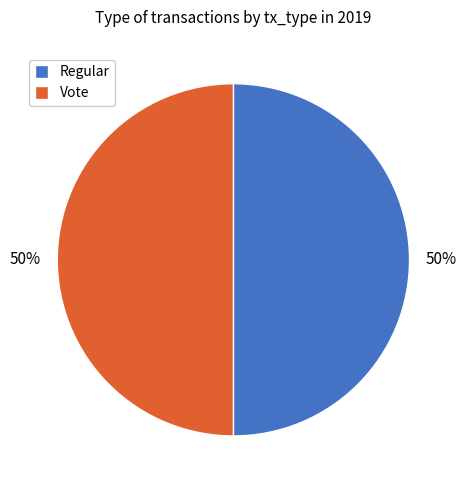

Is the sum of Vote and Regular greater than half?

Yes